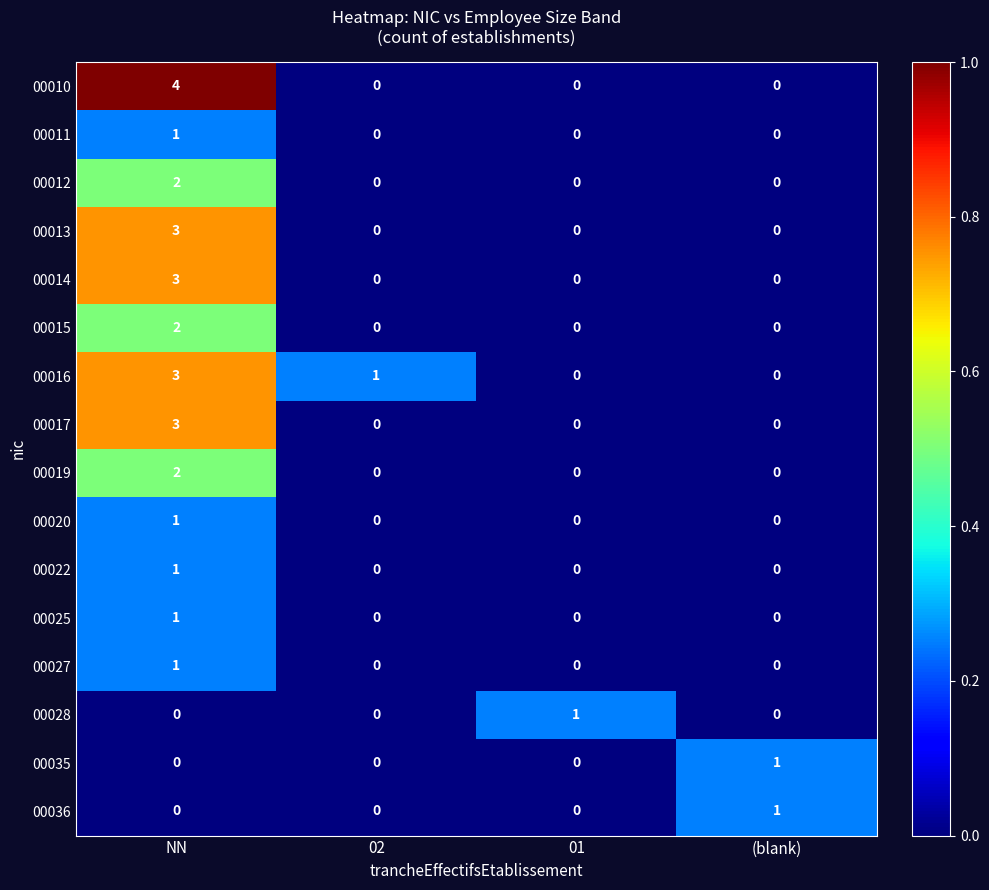

What is the spread (max minus min) of values at NN?

4